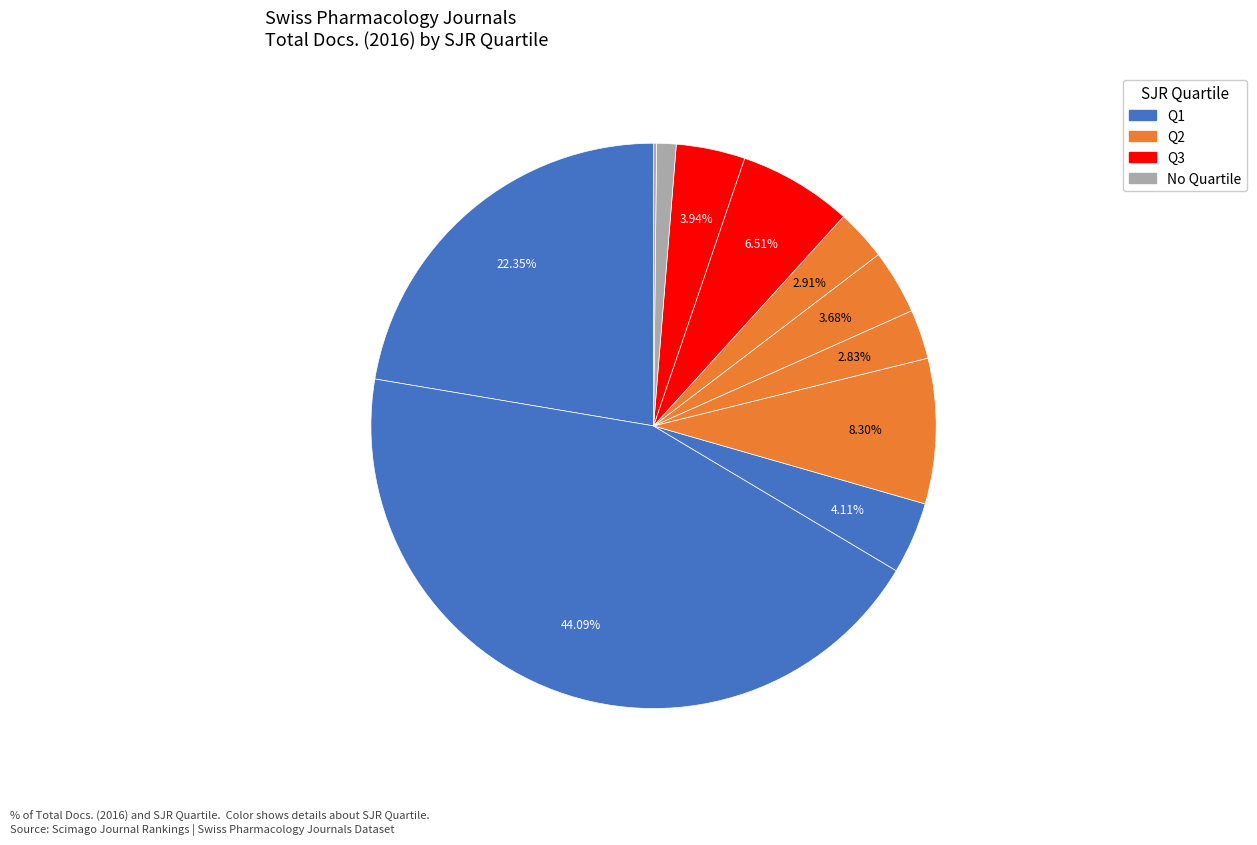

Which slice is the smallest?

Modern Trends in Pharmacopsychiatry